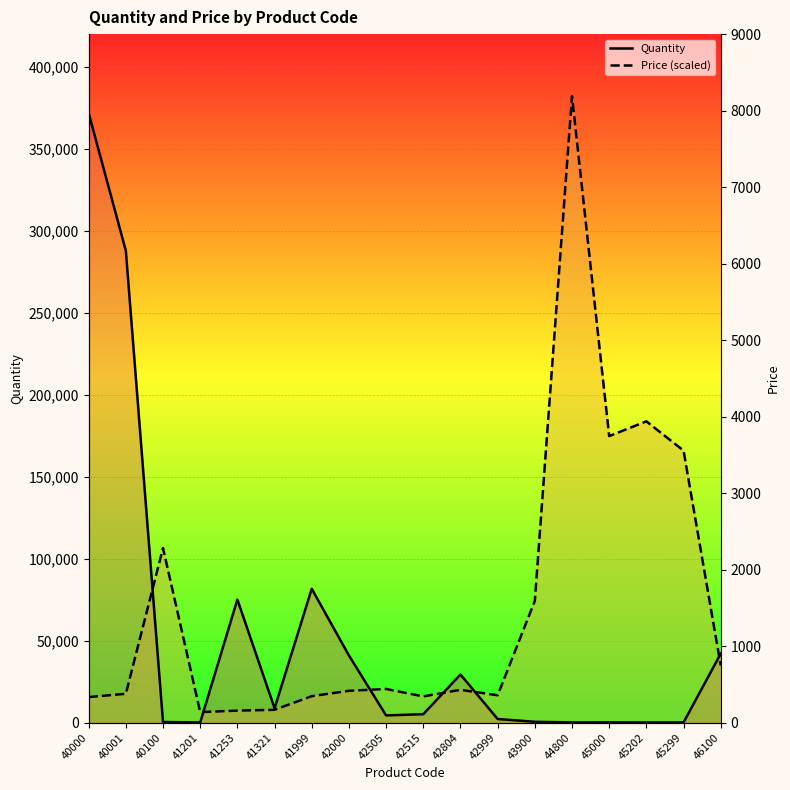

What is the approximate value of Price (scaled) at 40000?

15540.0